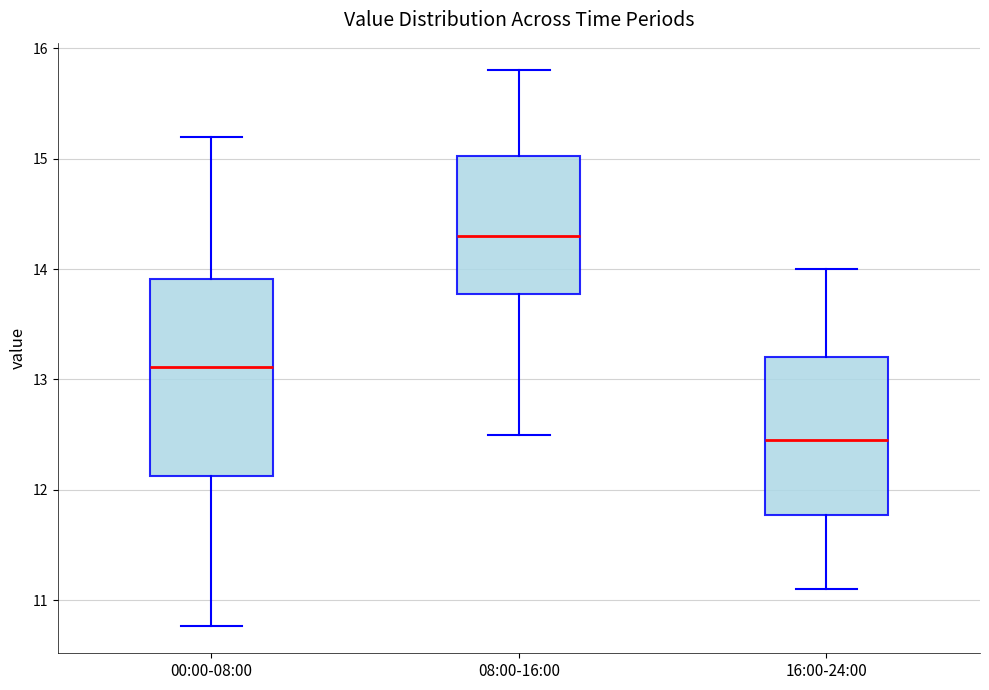

Reading left to right, read every box against the y-axis: the position of its median line, the range the box covers, and the ends of its whiskers. The values are not printed on the chart, so give them approximately, as read against the axis.

00:00-08:00: median 13.1, box 12.1 to 13.9, whiskers 10.8 to 15.2
08:00-16:00: median 14.3, box 13.8 to 15.0, whiskers 12.5 to 15.8
16:00-24:00: median 12.5, box 11.8 to 13.2, whiskers 11.1 to 14.0